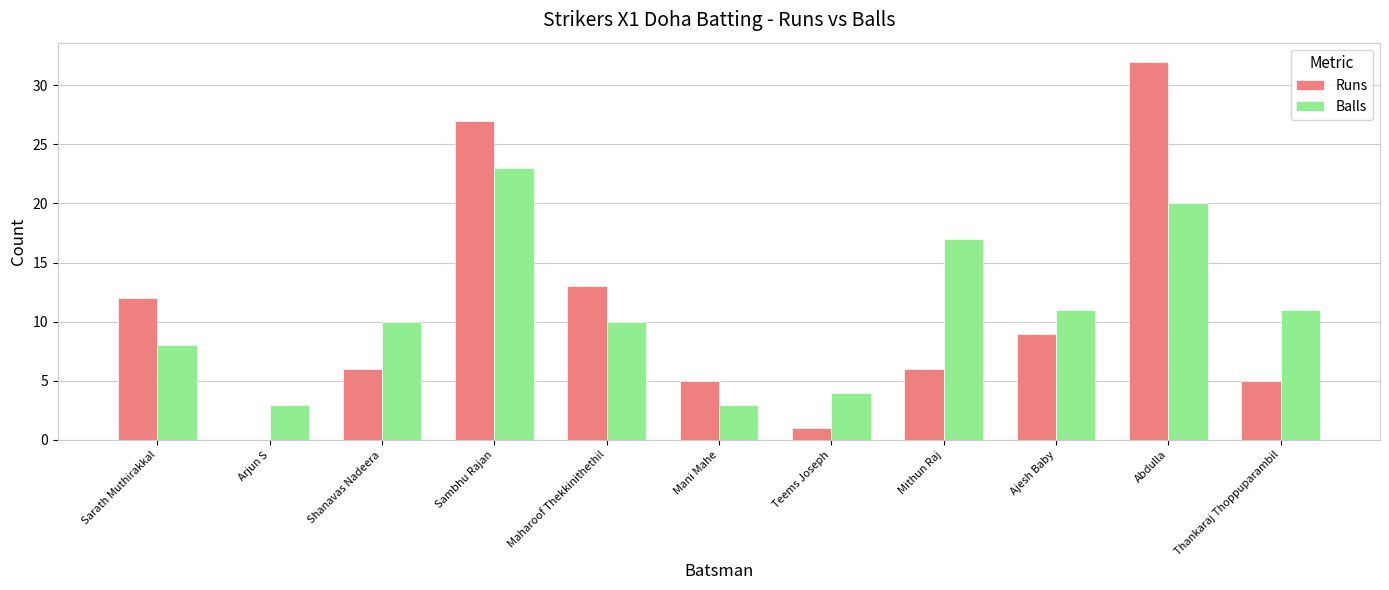

The Runs series shows -21 at Arjun S. True or false?

False